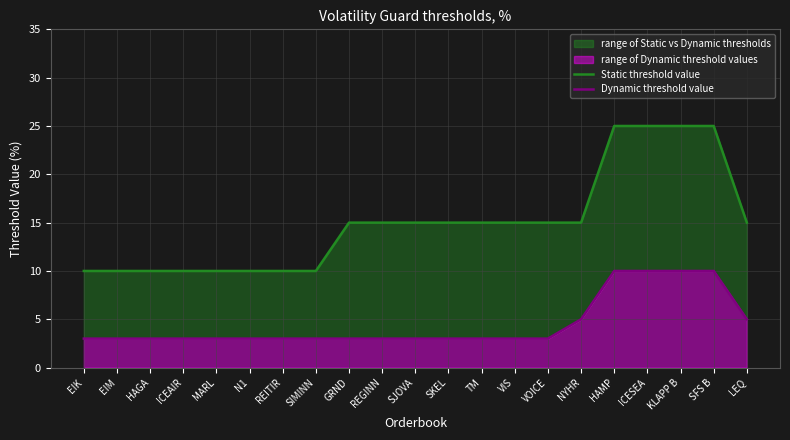

List the series in order of their peak value, highest first.

Static threshold value, Dynamic threshold value